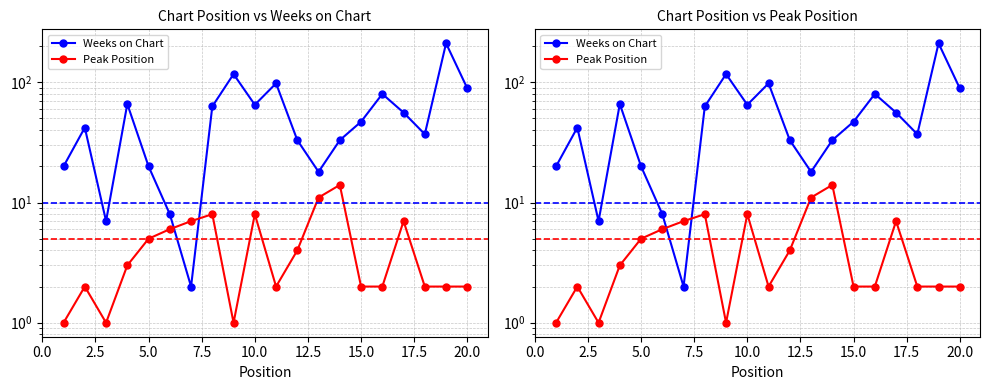

What is the sum of all Peak Position values?

90